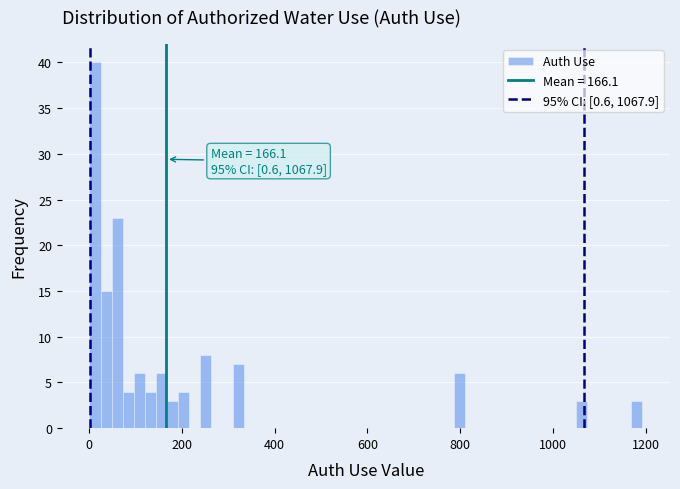

Read against the x-axis, roughly where is the centre of the tallest bar?

20